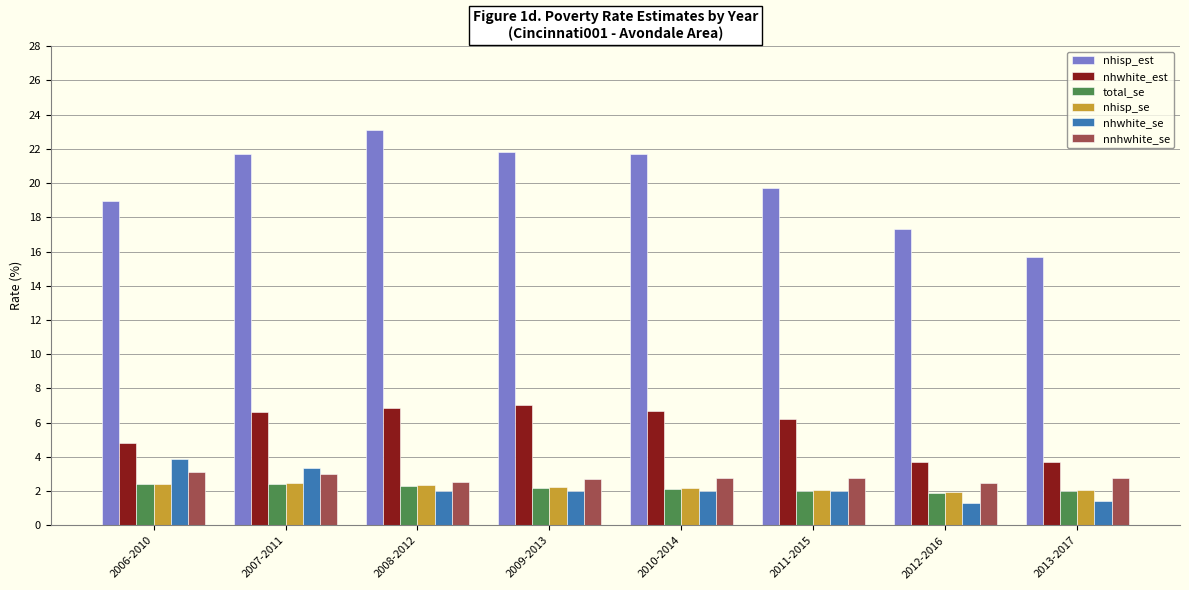

What is the total value across all series at 2011-2015?

34.9